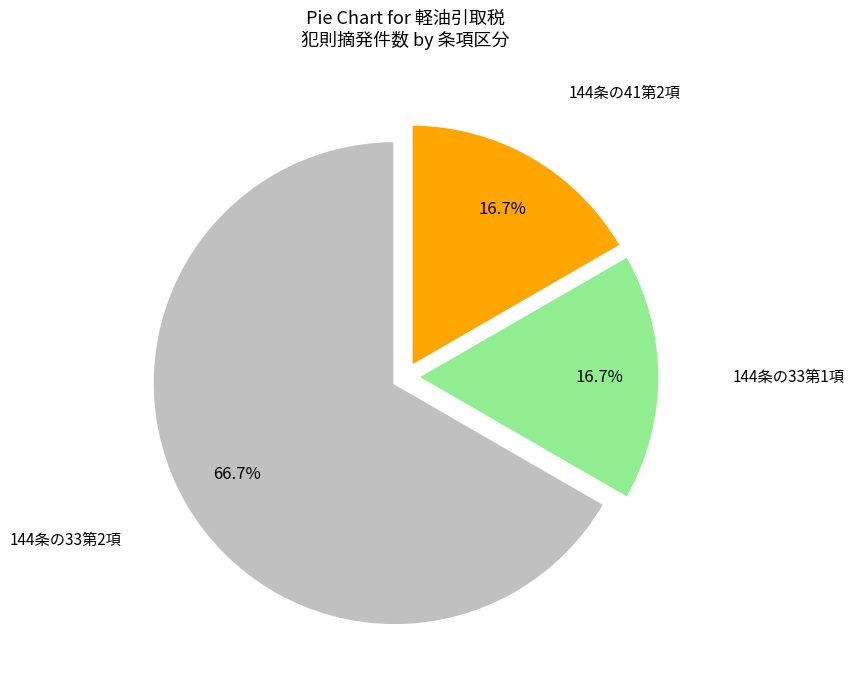

Is there a majority slice in this chart?

Yes